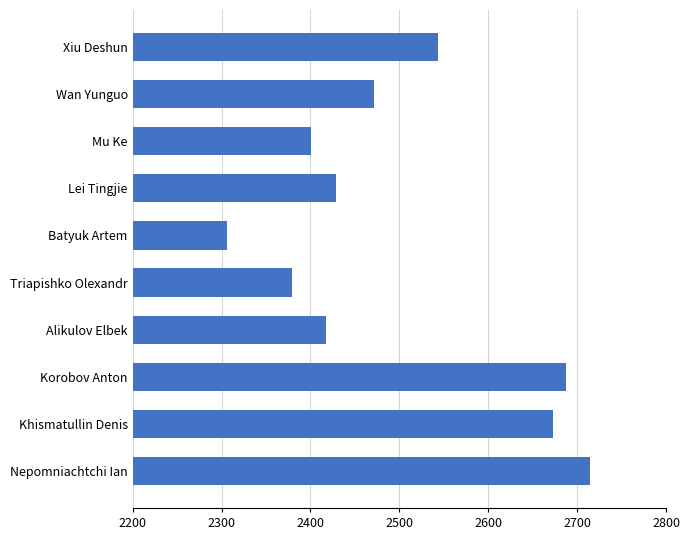

What is the change in value from Mu Ke to Alikulov Elbek?

+17